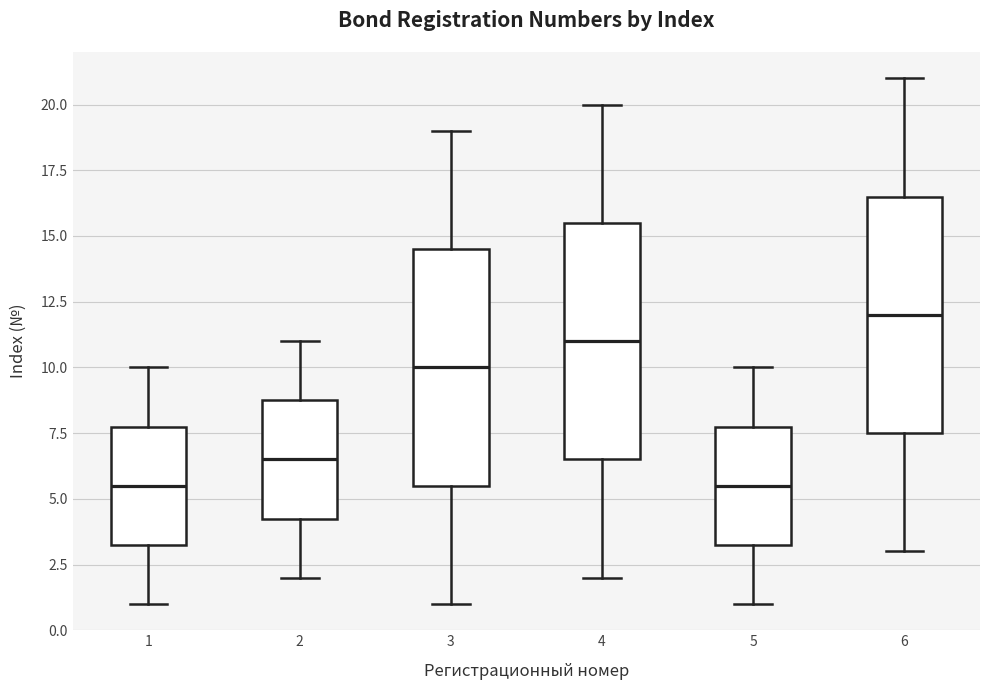

Where does the upper whisker of the box at x = 1 end on the y-axis? The values are not printed on the chart, so give them approximately, as read against the axis.

10.0